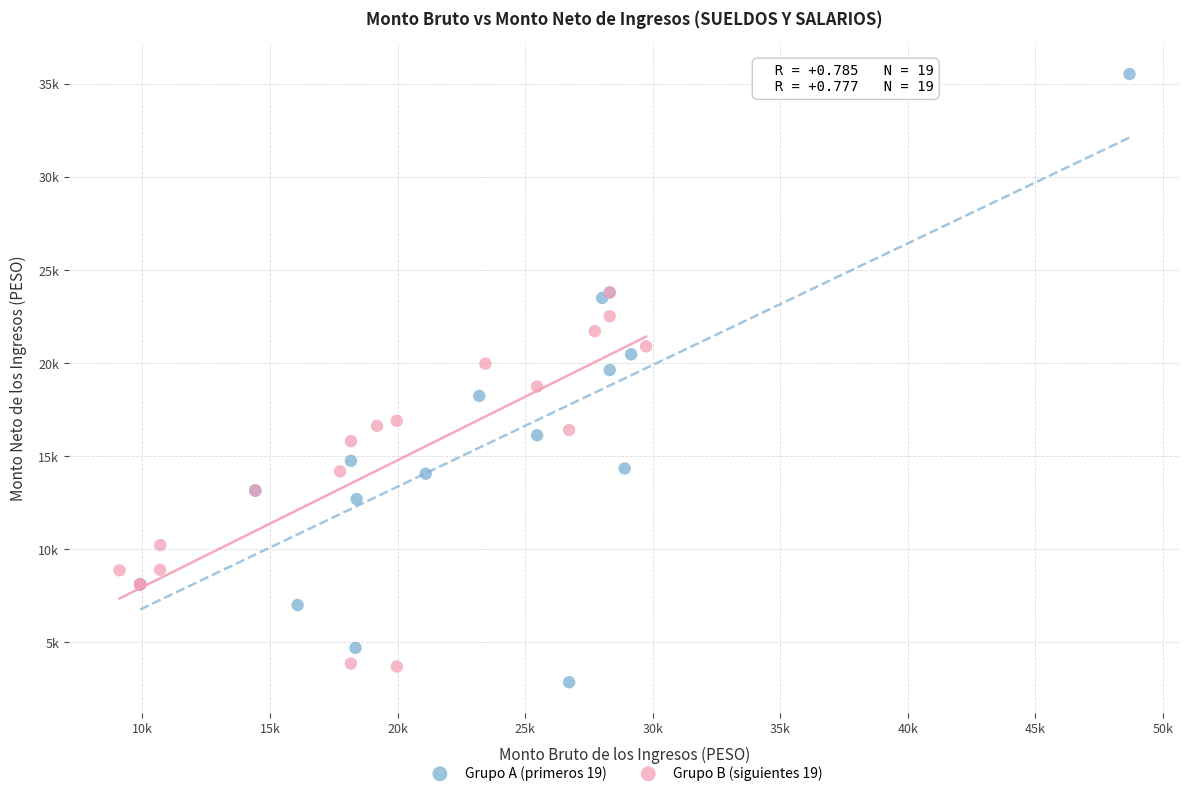

Which series reaches the maximum Y coordinate?

Grupo A (primeros 19)